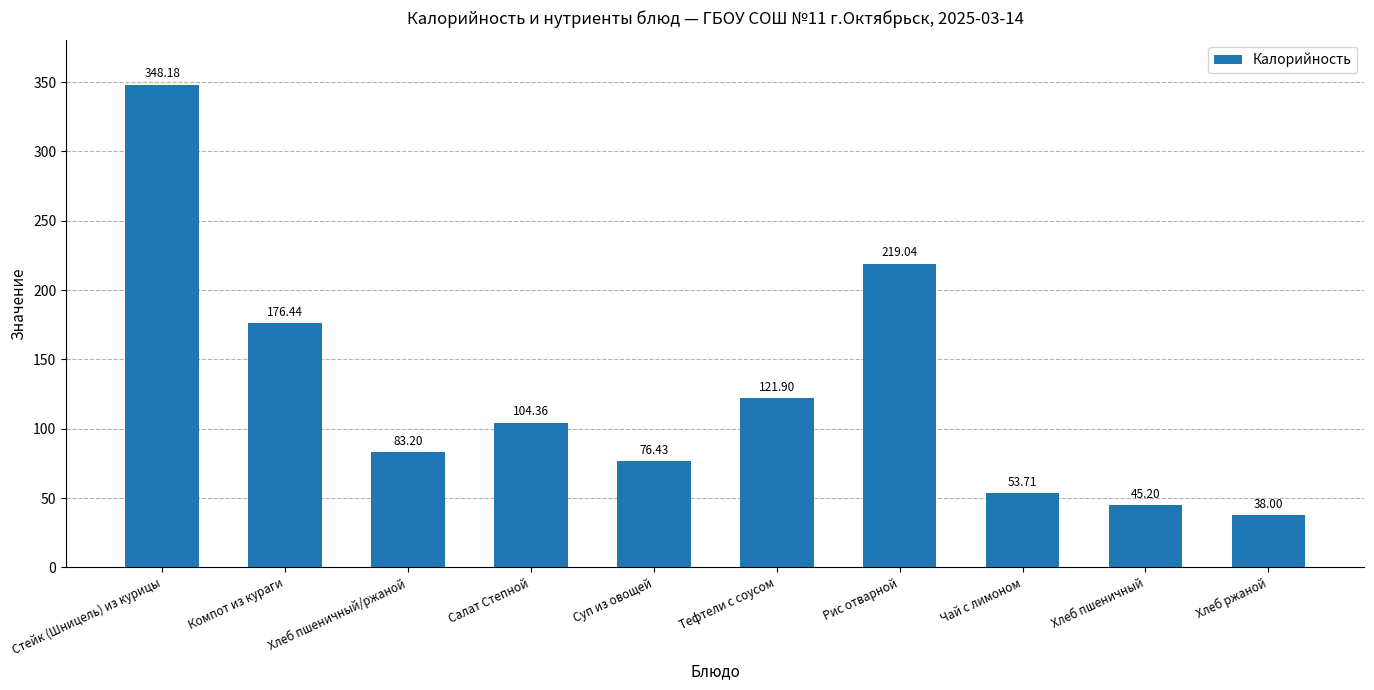

What is the change in value from Тефтели с соусом to Хлеб пшеничный?

-76.7